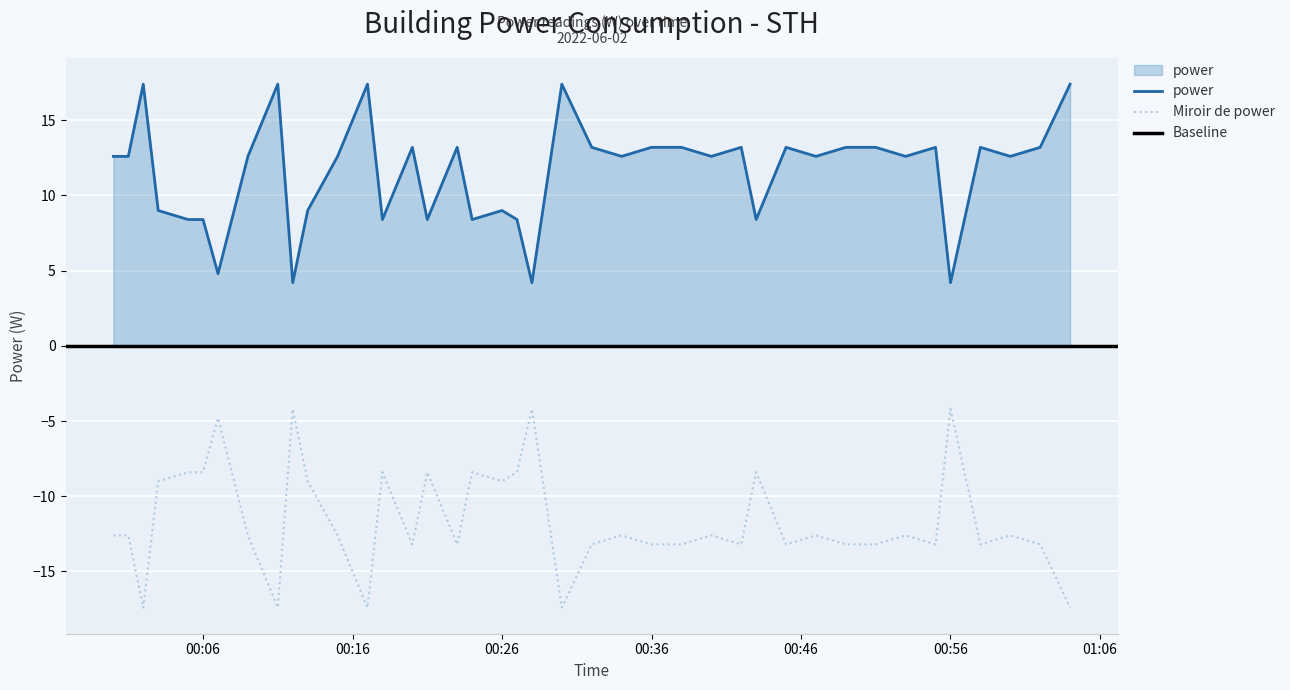

What is the difference between the second highest and minimum values?

13.2